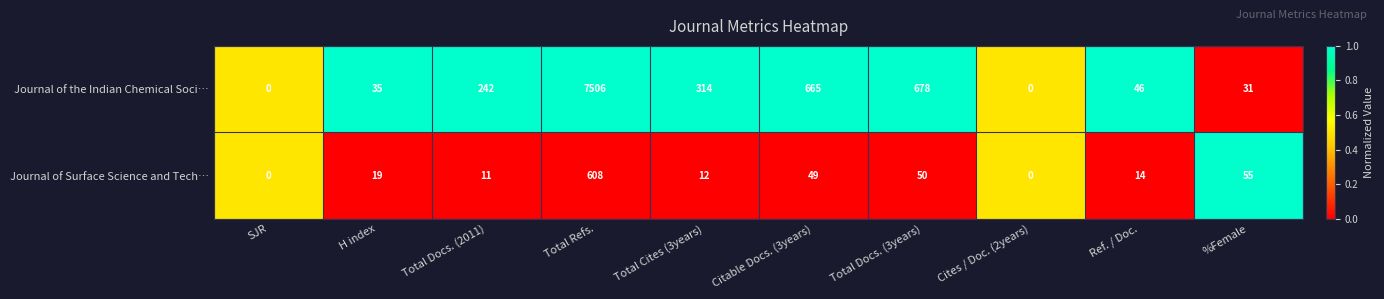

True or false: Journal of Surface Science and Tech… has a value of 7 at Ref. / Doc..

False